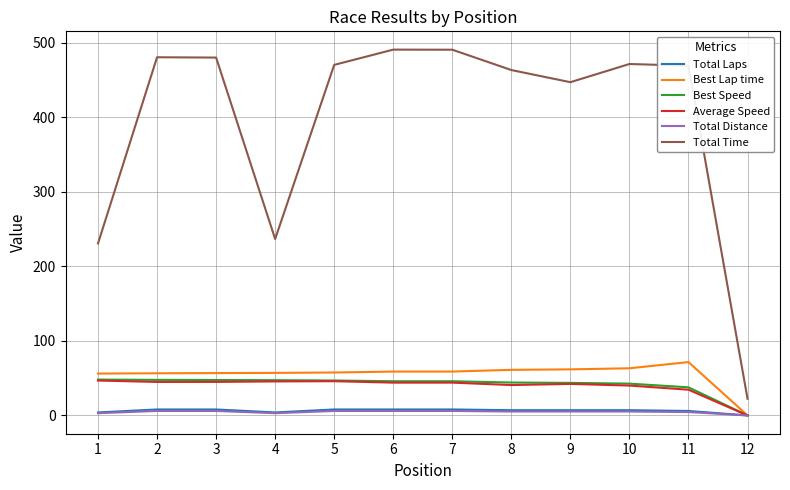

Which series has the largest total across all categories?

Total Time